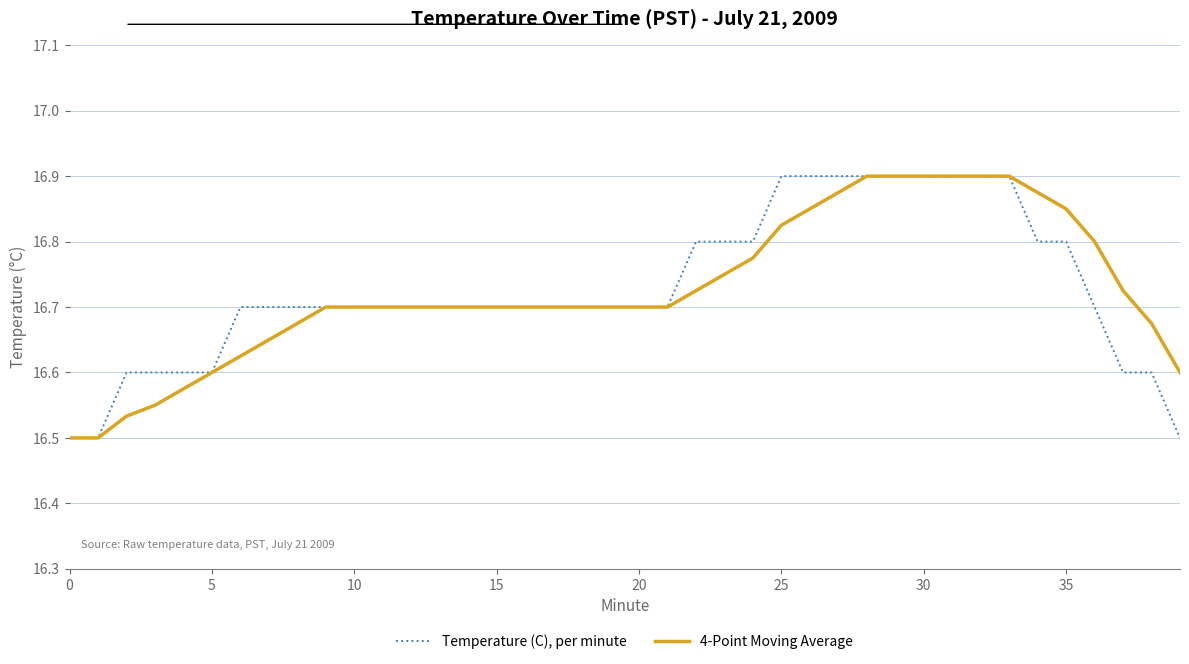

List the series in order of their overall mean, highest first.

Temperature (C), per minute, 4-Point Moving Average